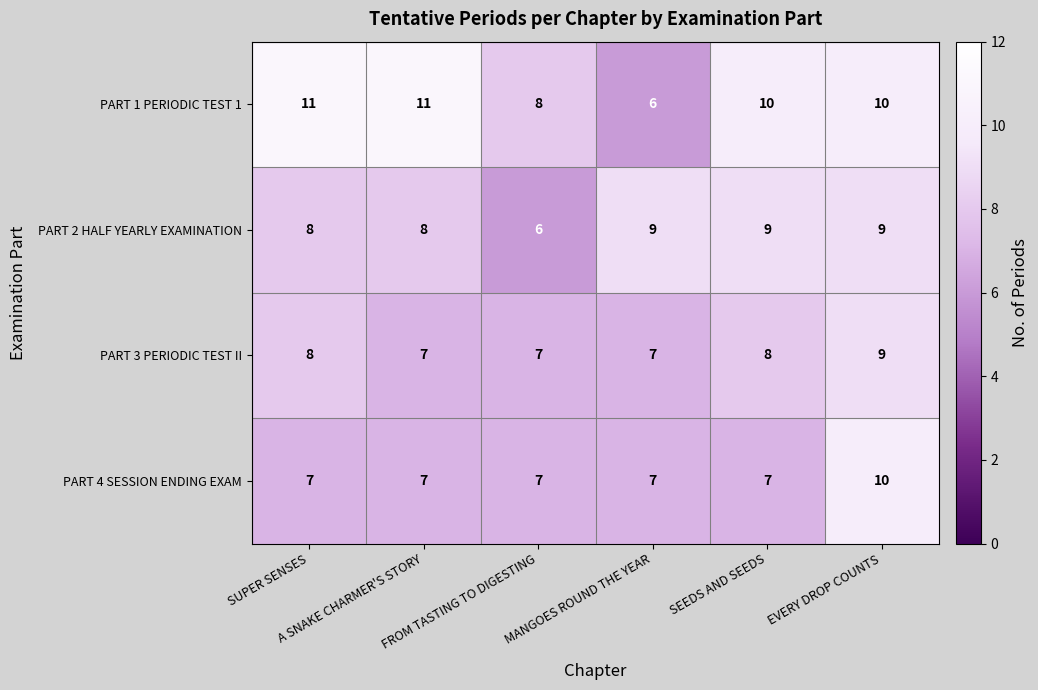

What is the smallest value displayed?

6